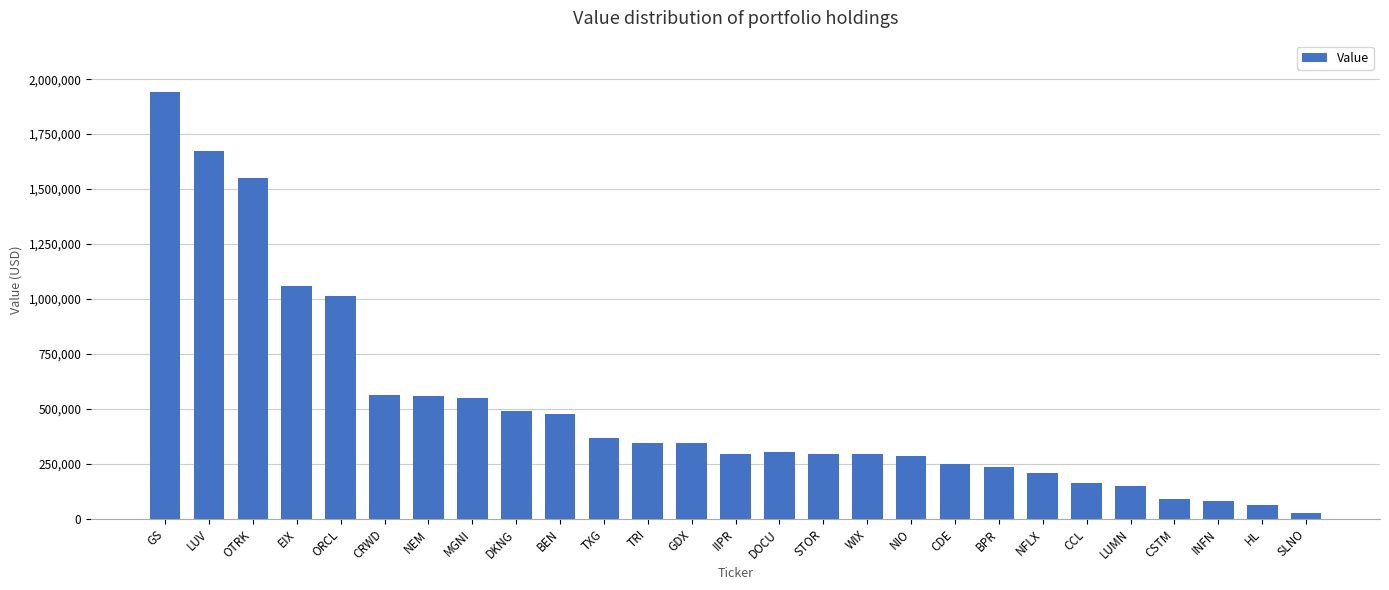

Which has a higher value, CSTM or LUV?

LUV